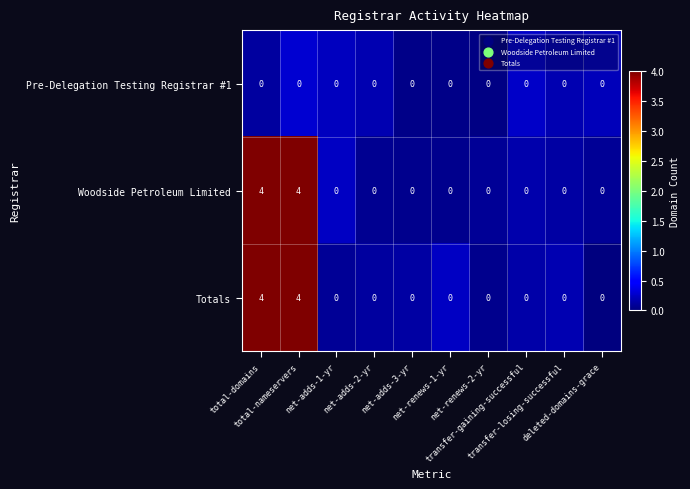

Count the Woodside Petroleum Limited values in the range 0 to 1.

8